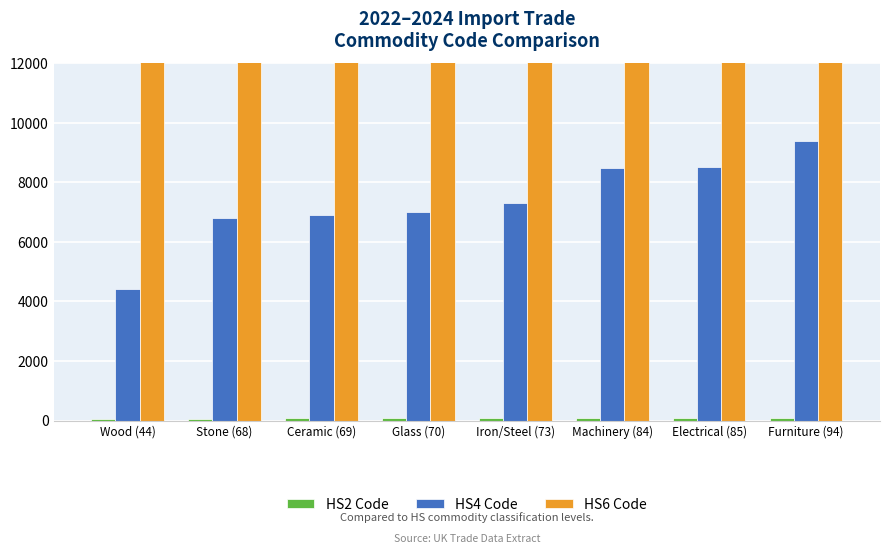

Is the value of HS4 Code at Glass (70) greater than the value of HS2 Code at Glass (70)?

Yes